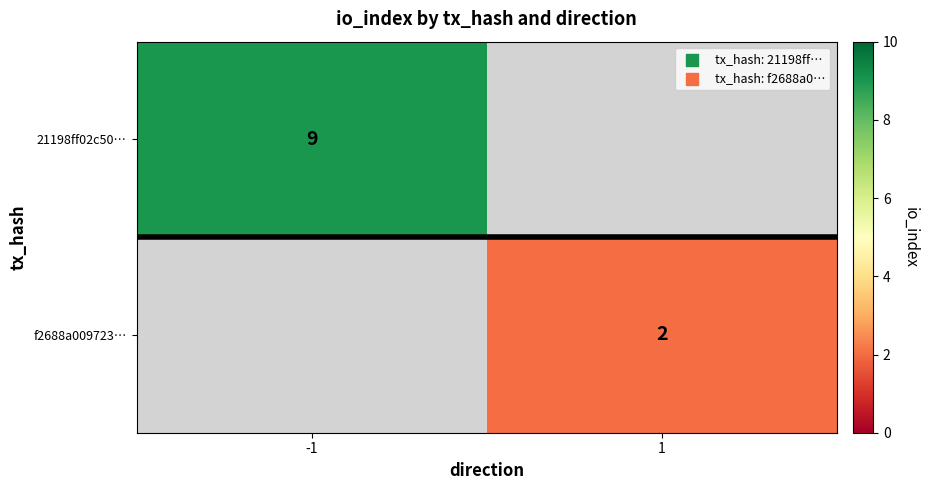

Is it true that f2688a009723… equals 2 at 1?

True